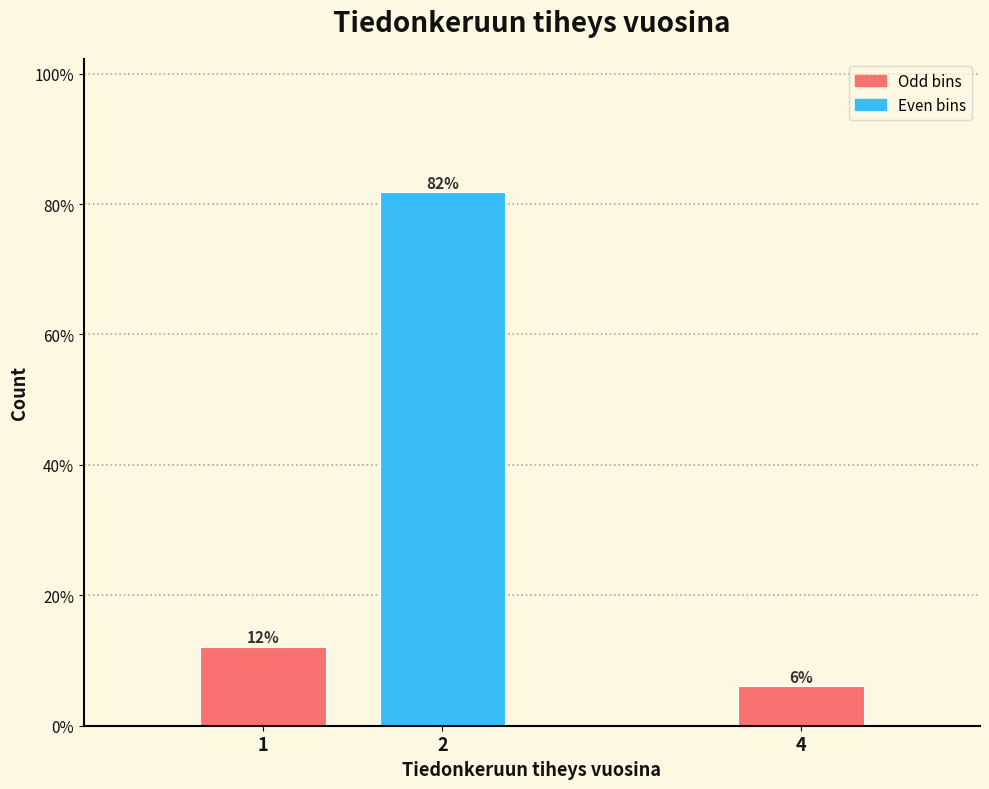

Does the chart contain any negative values?

No